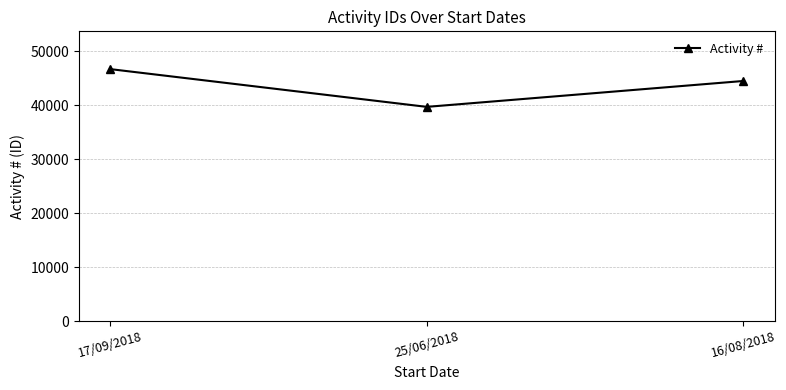

How many data points are less than 44509?

1